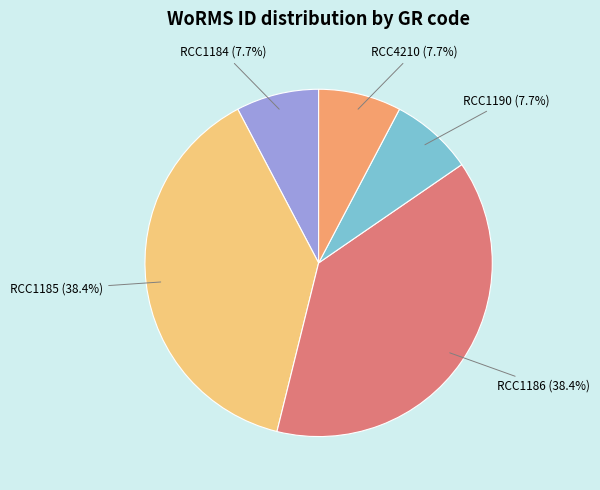

True or false: RCC1186 accounts for 38% of the total.

True